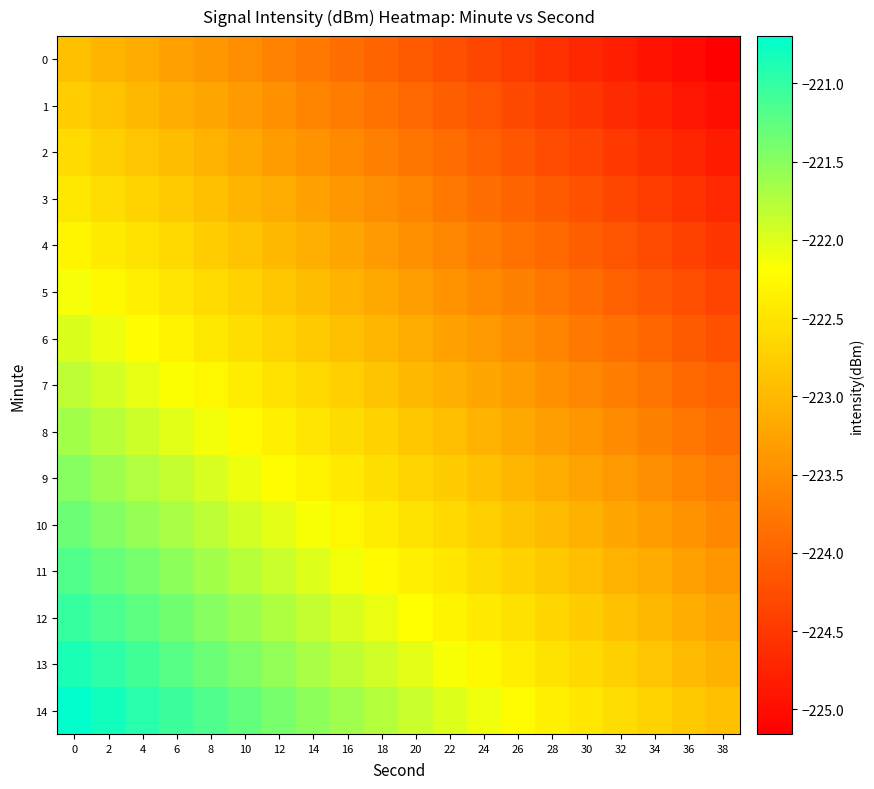

Count the number of data series in this chart.

15